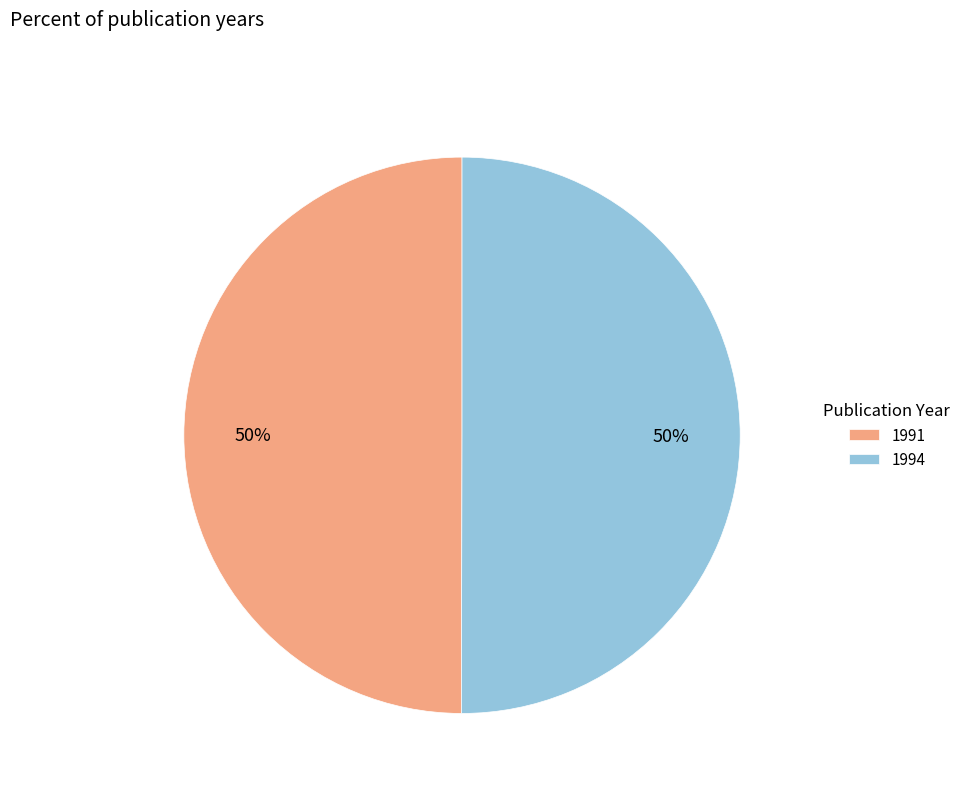

Approximately how many times larger is the value at 1994 compared to 1991?

1.0